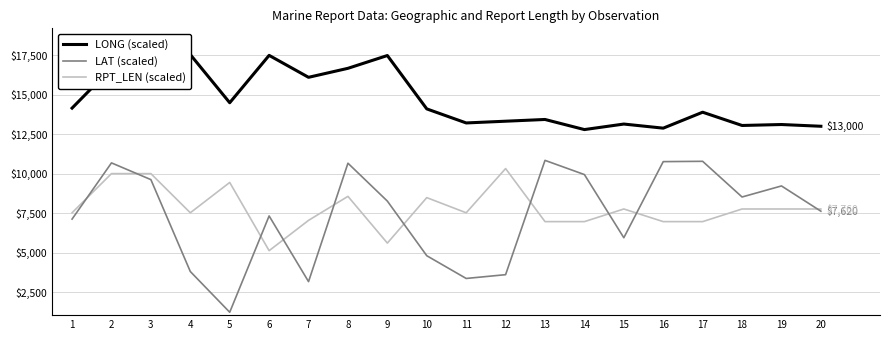

Which has a higher value, 2 or 9?

9